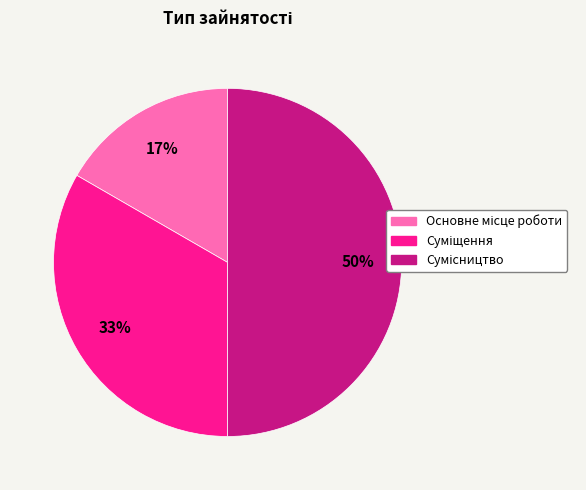

To the nearest percent, what is the average slice percentage?

33%